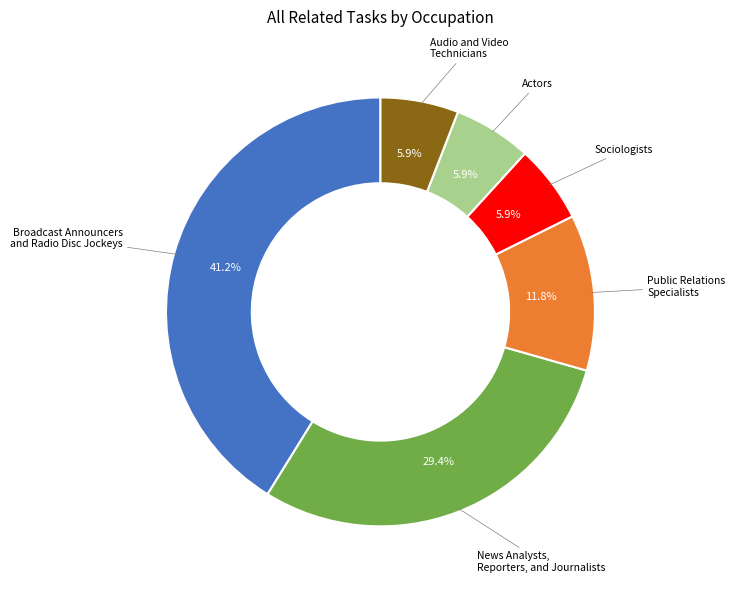

Is there a majority slice in this chart?

No